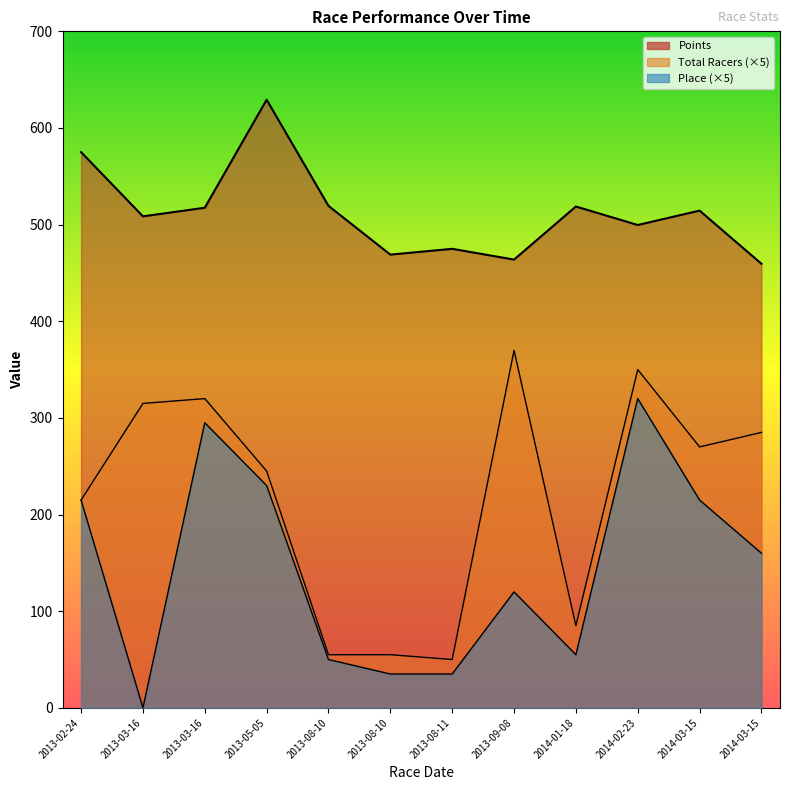

True or false: Points and Total Racers intersect in this chart.

False